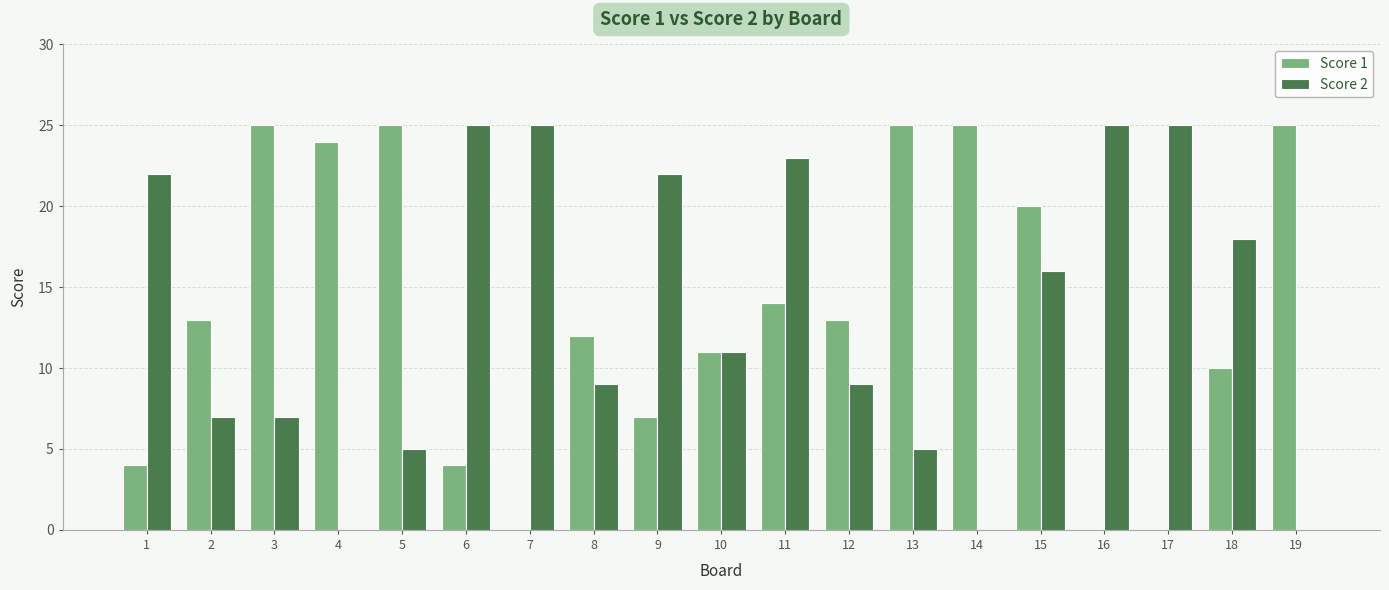

What is the average value of the Score 2 series?

13